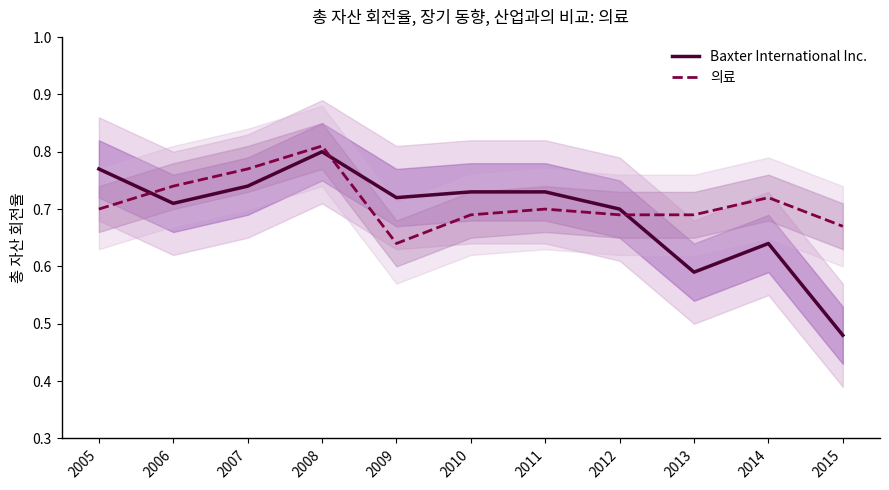

True or false: 의료 and Baxter International Inc. intersect in this chart.

True